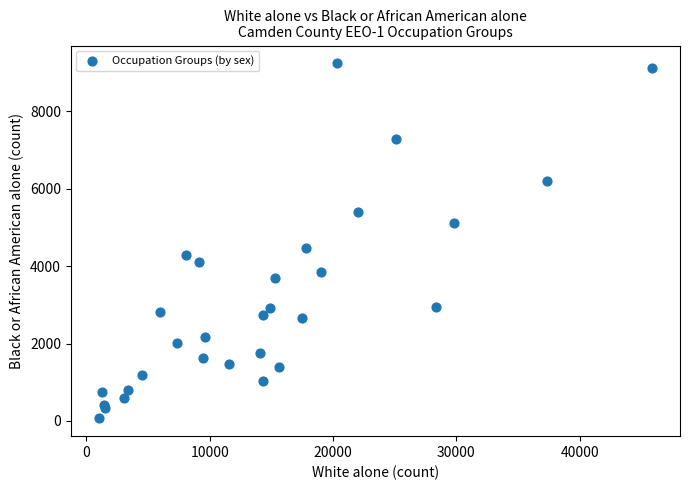

What Y value in the scatter plot is closest to 4655?

4480